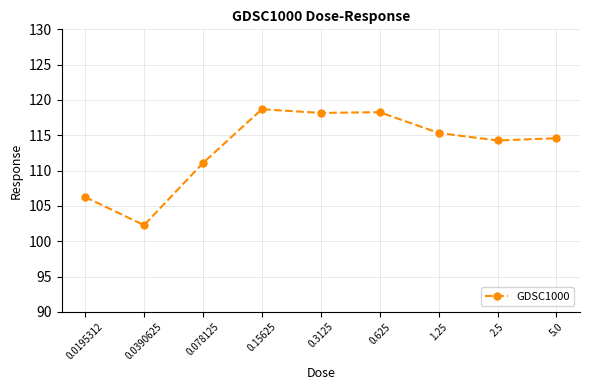

Which has a higher value, 1.25 or 0.15625?

0.15625